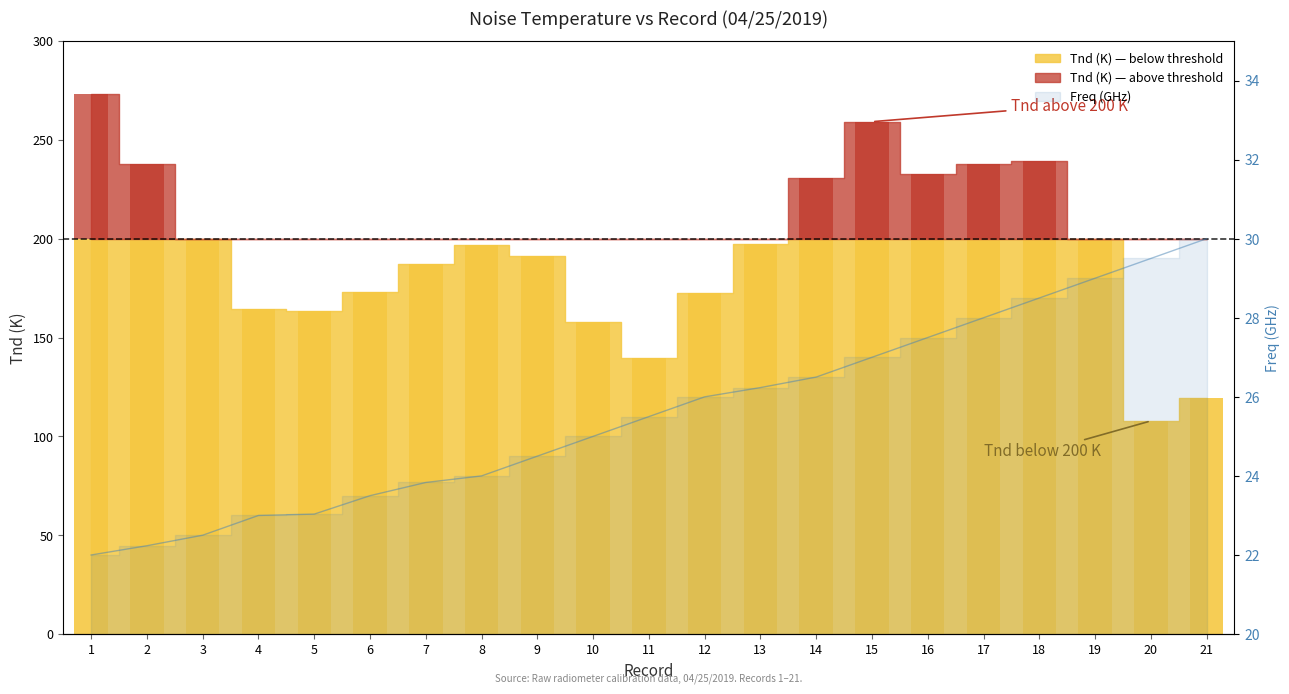

The chart shows a value of 22.0 at 1. True or false?

True